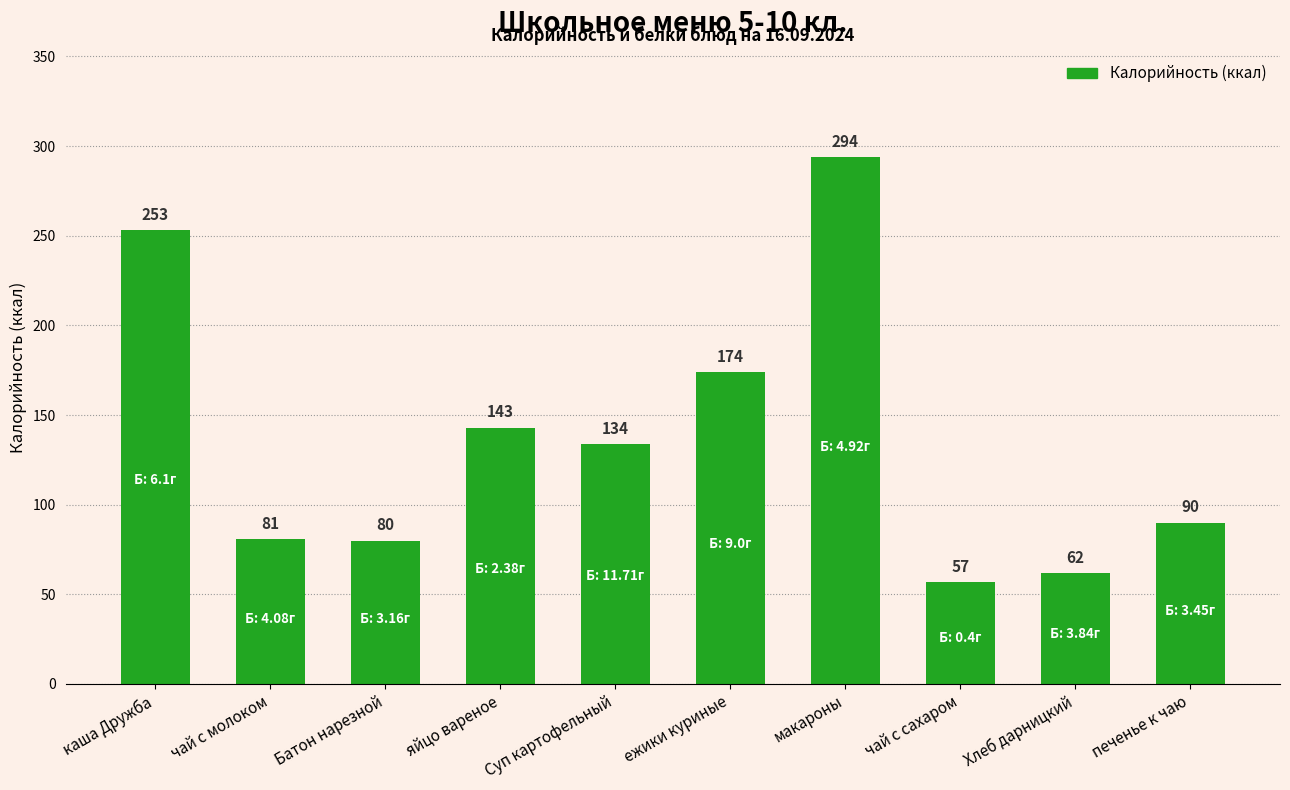

True or false: the data shows 35 at Хлеб дарницкий.

False